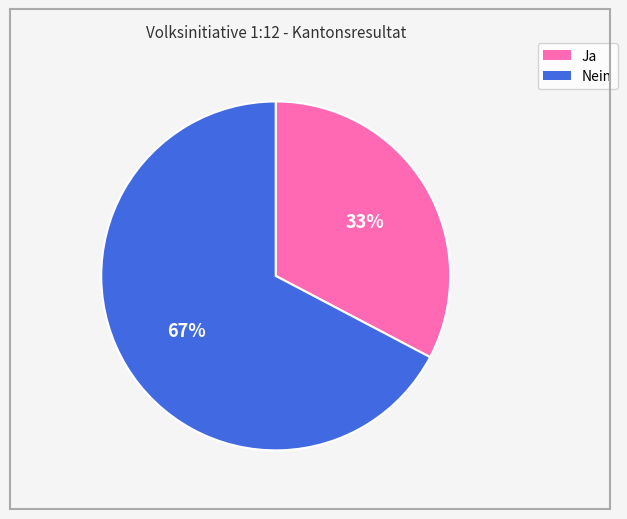

Do Nein and Ja together represent more than half of the pie?

Yes